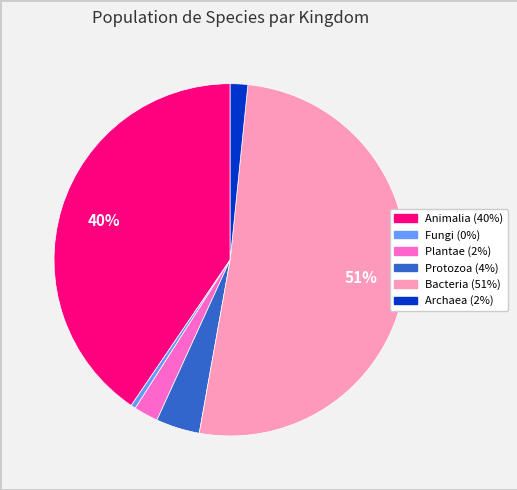

Is there any slice that represents more than half of the pie?

Yes